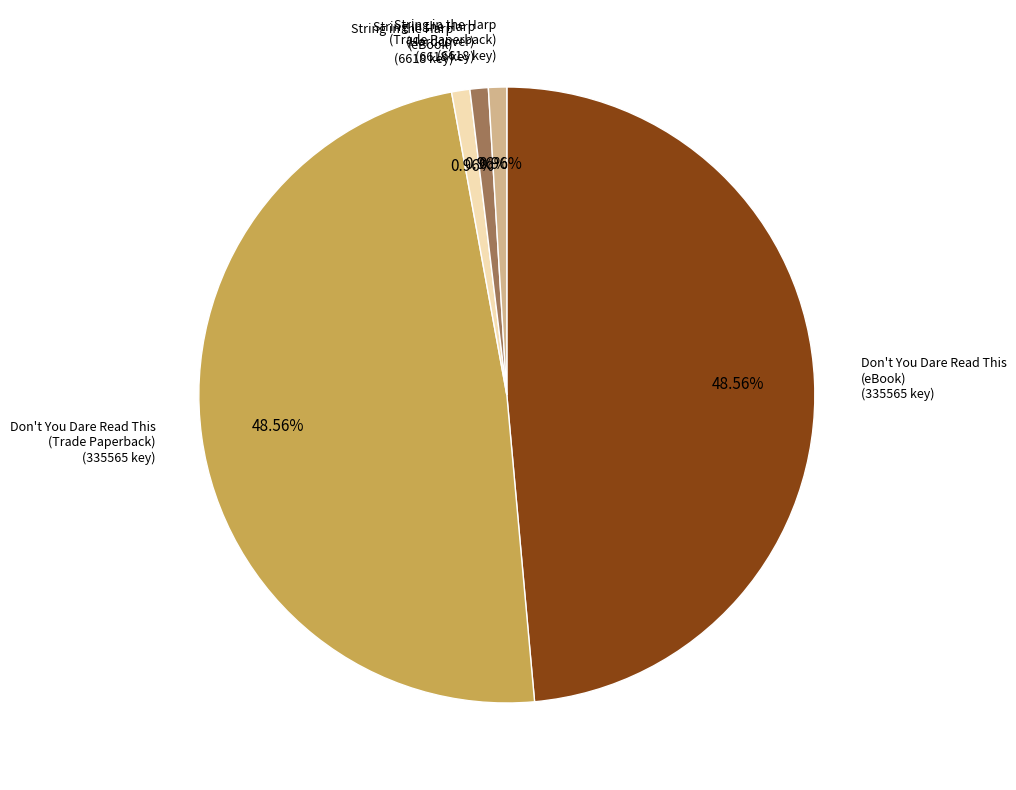

Is there a majority slice in this chart?

No